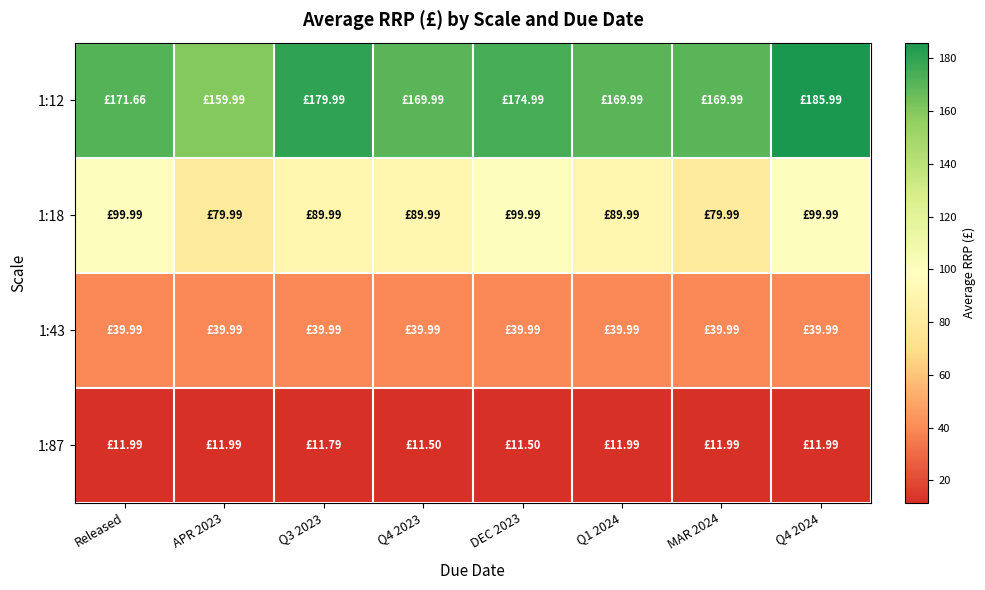

Rank the series at Q4 2024 from lowest to highest value.

1:87, 1:43, 1:18, 1:12